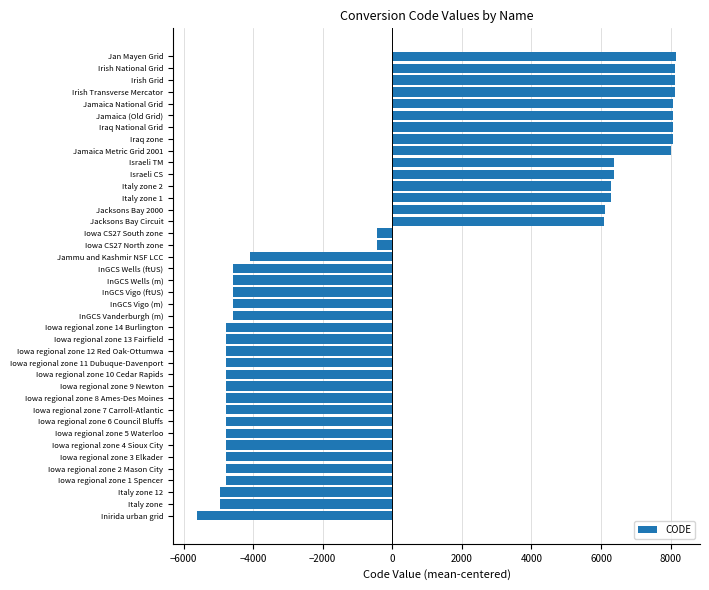

What is the difference between the maximum and minimum values?

13769.0